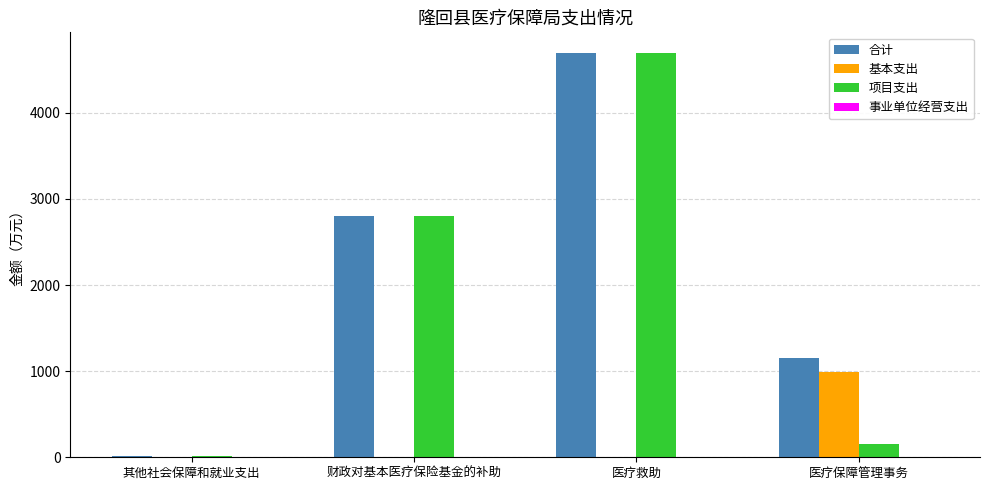

What is the spread (max minus min) of values at 医疗保障管理事务?

995.9